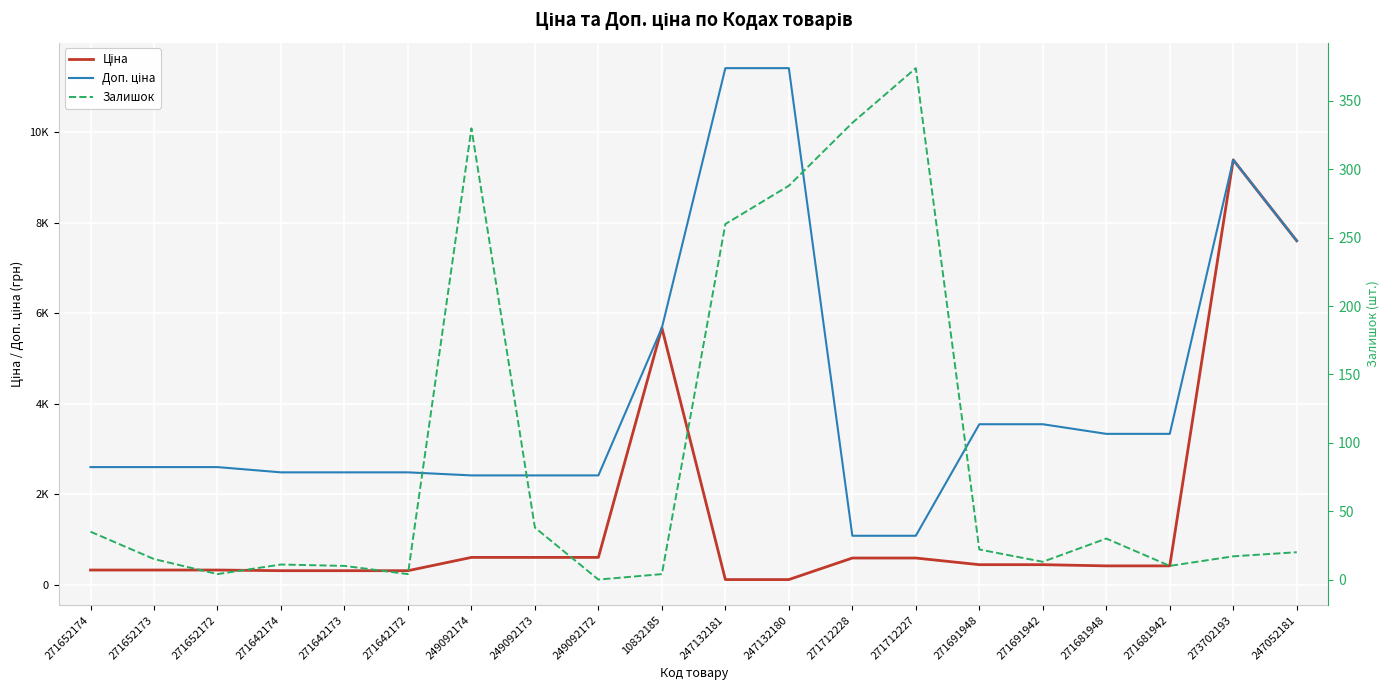

How many interior local peaks does the Доп. ціна series have?

1